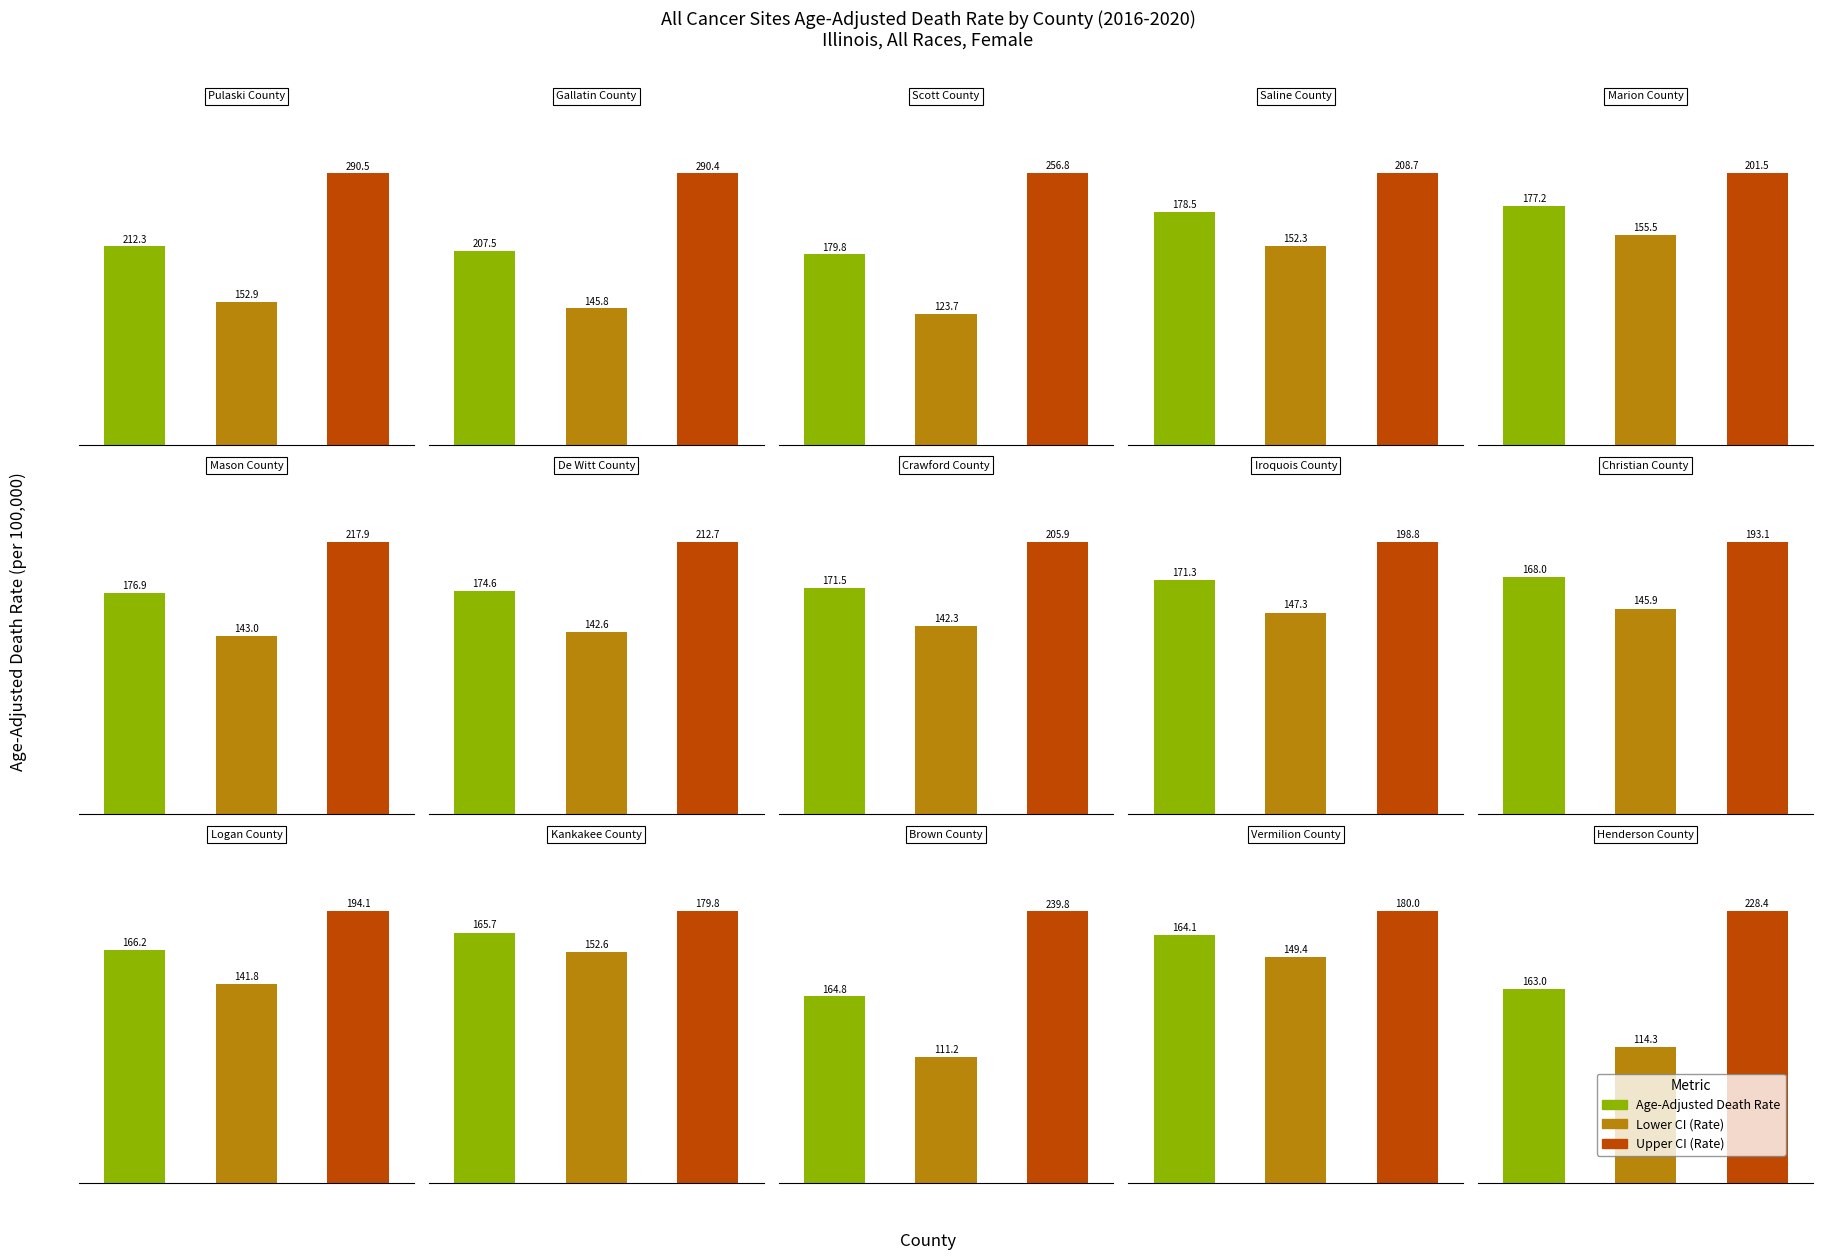

What is the minimum value shown in the chart?

111.2